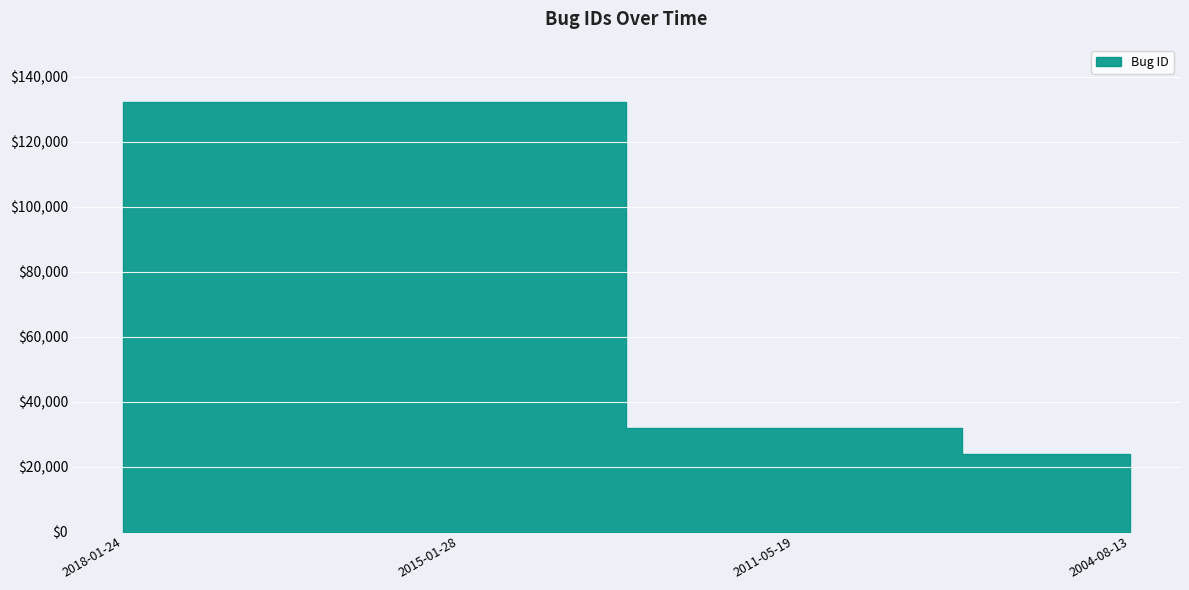

List the labels in order of value, largest first.

2018-01-24, 2015-01-28, 2011-05-19, 2004-08-13